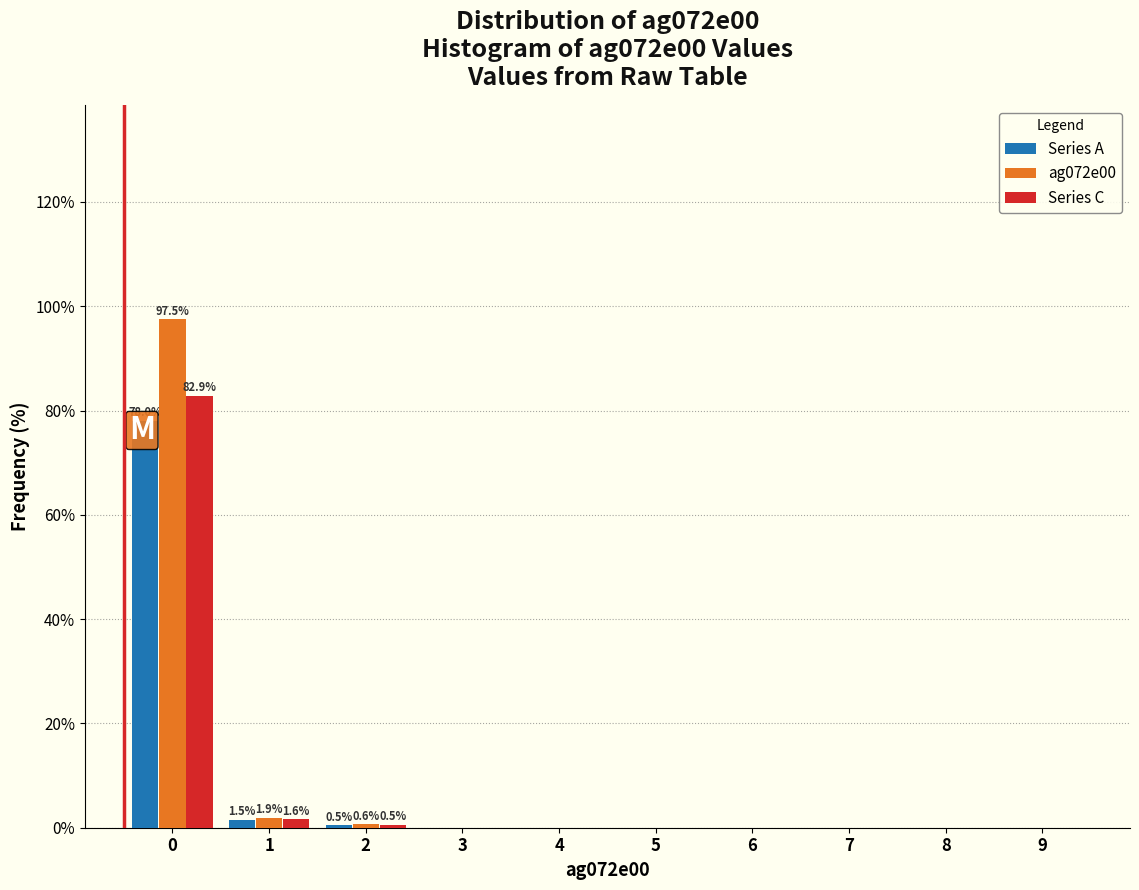

What is the sum of all Series C values?

85.0